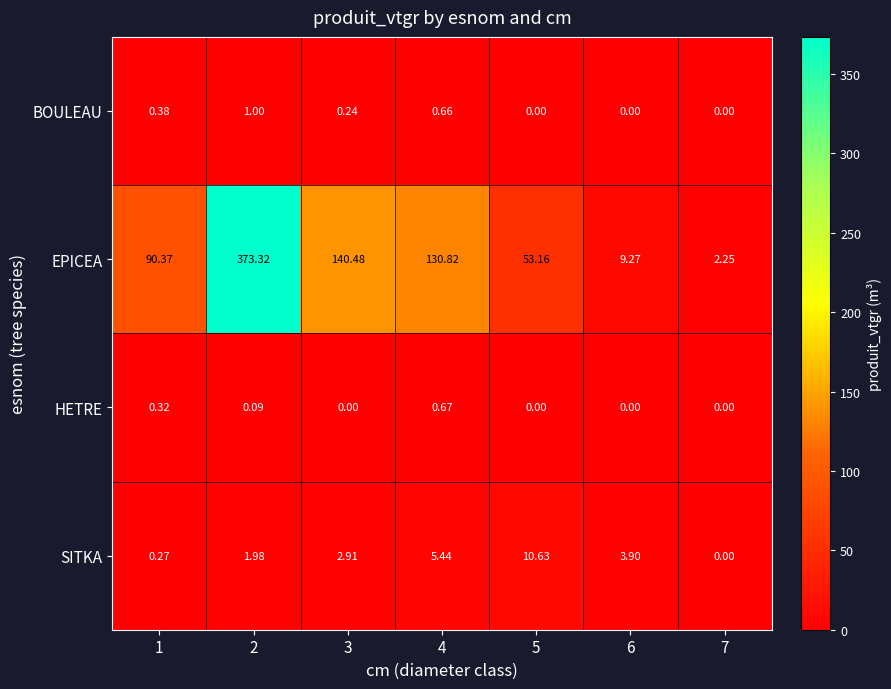

List the series in order of their peak value, highest first.

EPICEA, SITKA, BOULEAU, HETRE